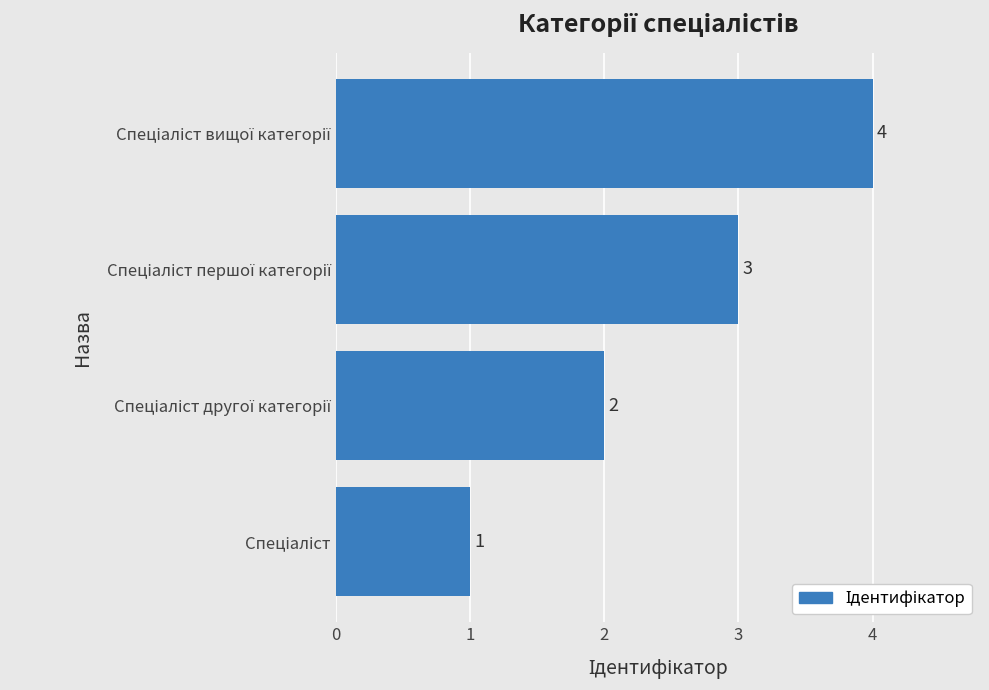

Count the values in the range 2 to 4.

3